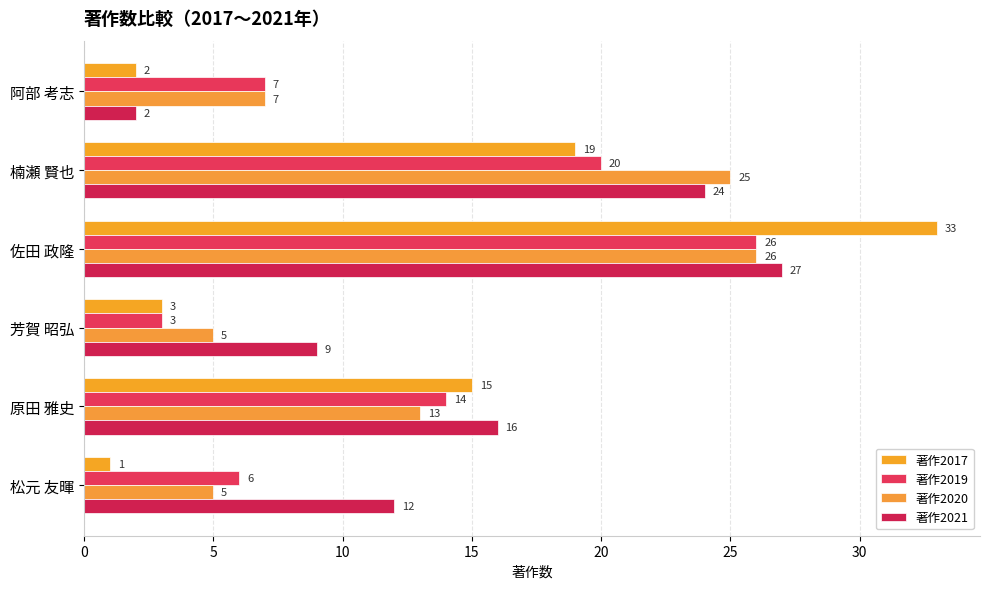

Which series has the widest spread of values?

著作2017